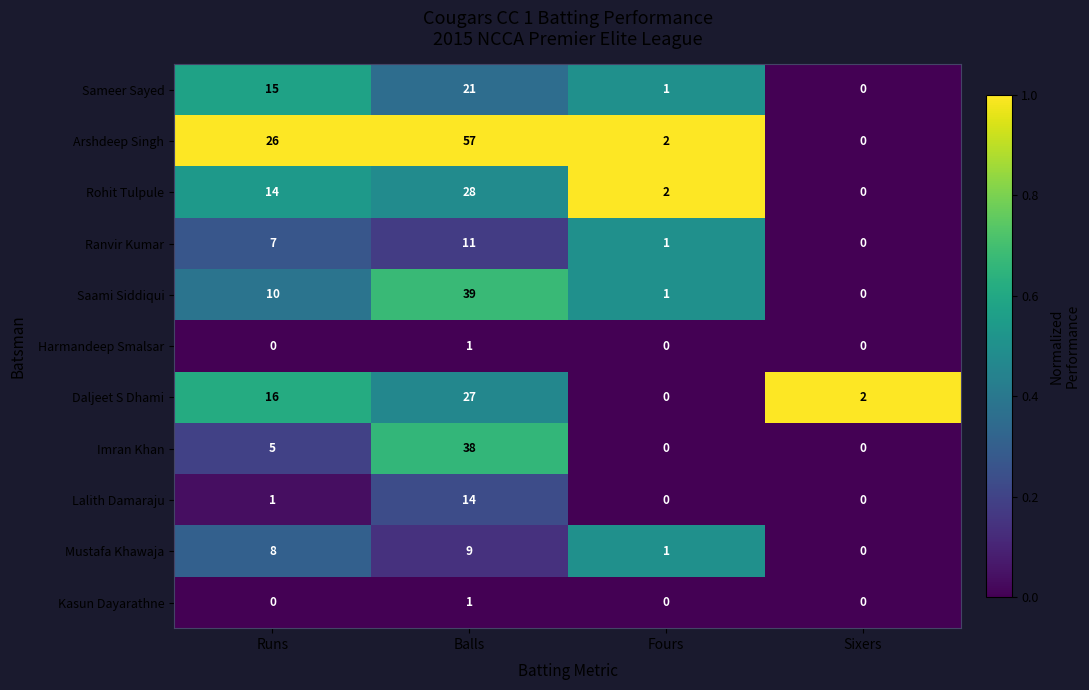

How many data points in Arshdeep Singh are less than 26?

2